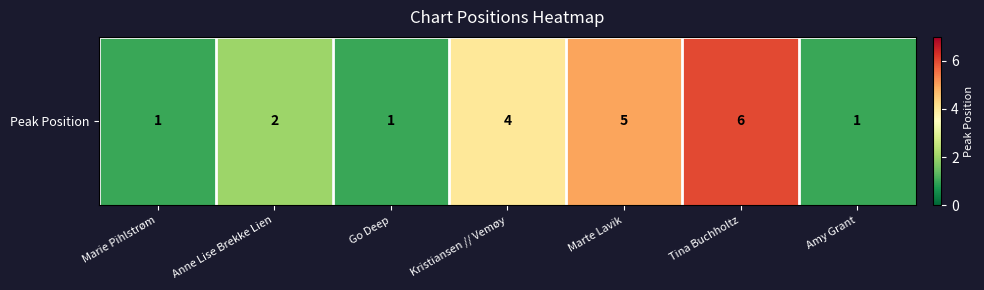

What is the sum of the values at Kristiansen // Vemøy and Marte Lavik?

9